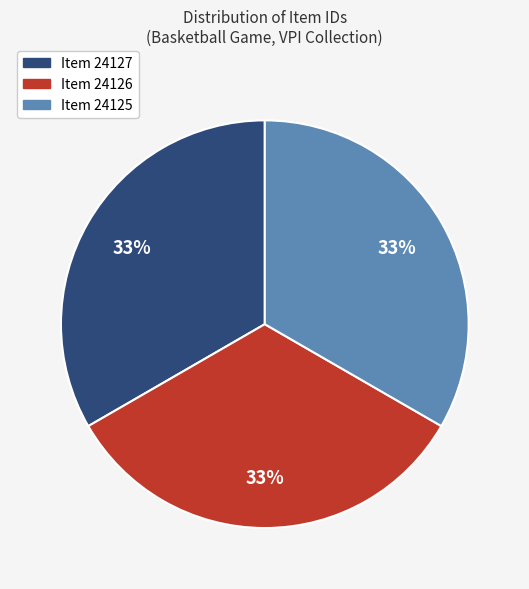

Does Item 24126 represent more than half of the total?

No